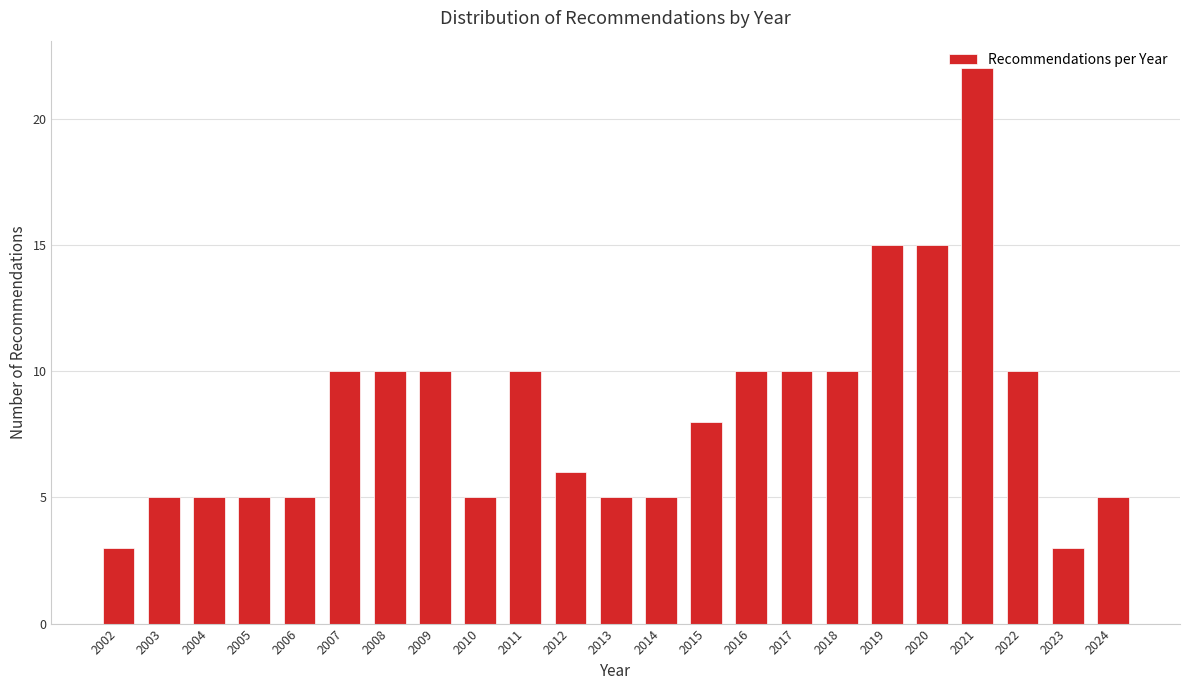

What is the smallest value displayed?

3